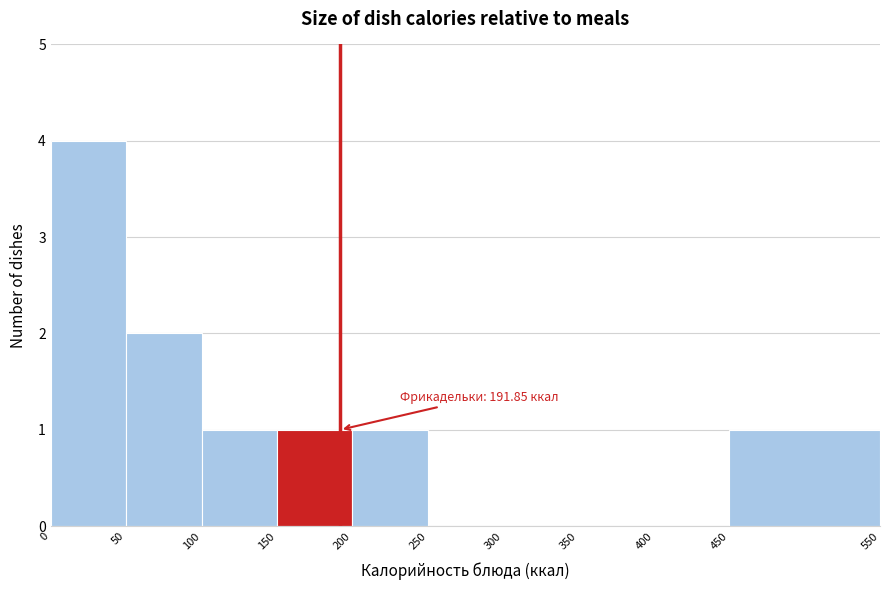

Which range on the x-axis has the tallest bar?

0 to 50